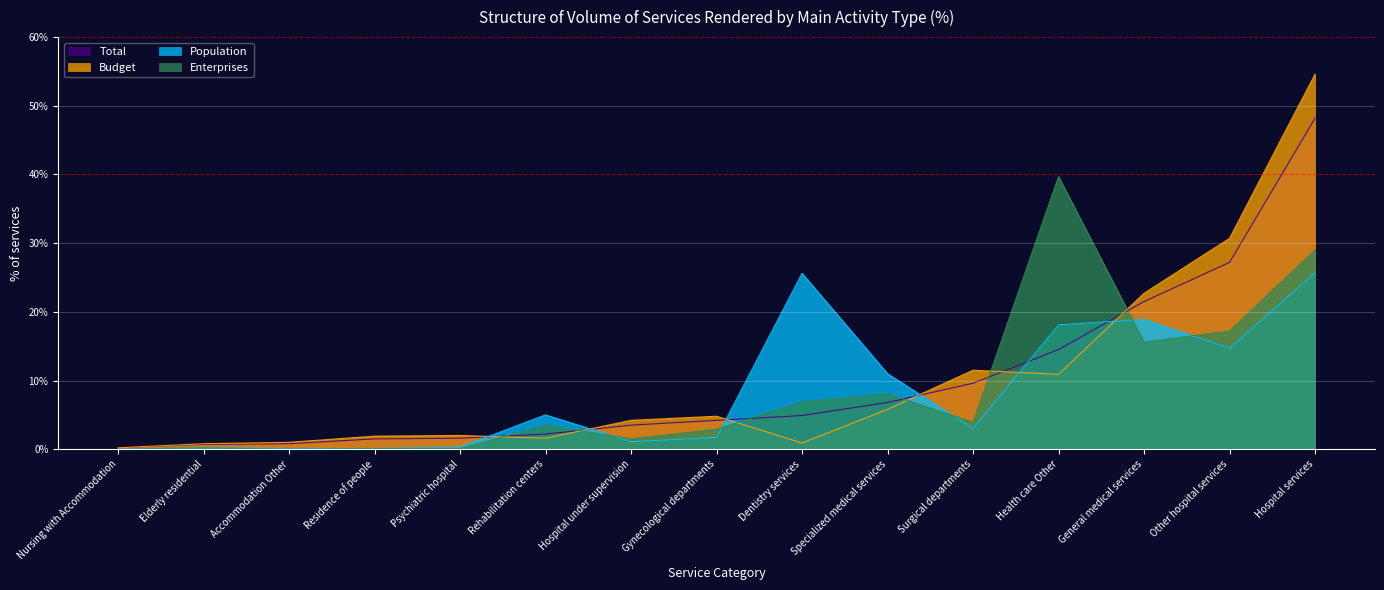

At which category does the chart reach its peak across all series?

Hospital services